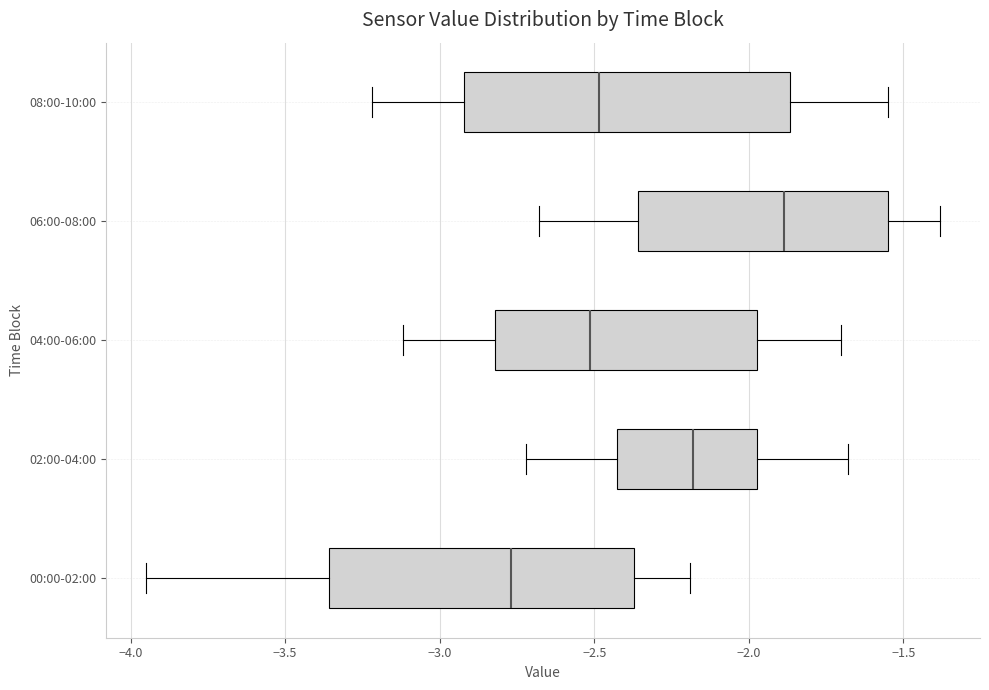

Reading bottom to top, read every box against the x-axis: the position of its median line, the range the box covers, and the ends of its whiskers. The values are not printed on the chart, so give them approximately, as read against the axis.

00:00-02:00: median -2.75, box -3.35 to -2.35, whiskers -3.95 to -2.20
02:00-04:00: median -2.20, box -2.45 to -1.95, whiskers -2.70 to -1.70
04:00-06:00: median -2.50, box -2.80 to -1.95, whiskers -3.10 to -1.70
06:00-08:00: median -1.90, box -2.35 to -1.55, whiskers -2.70 to -1.40
08:00-10:00: median -2.50, box -2.90 to -1.85, whiskers -3.20 to -1.55